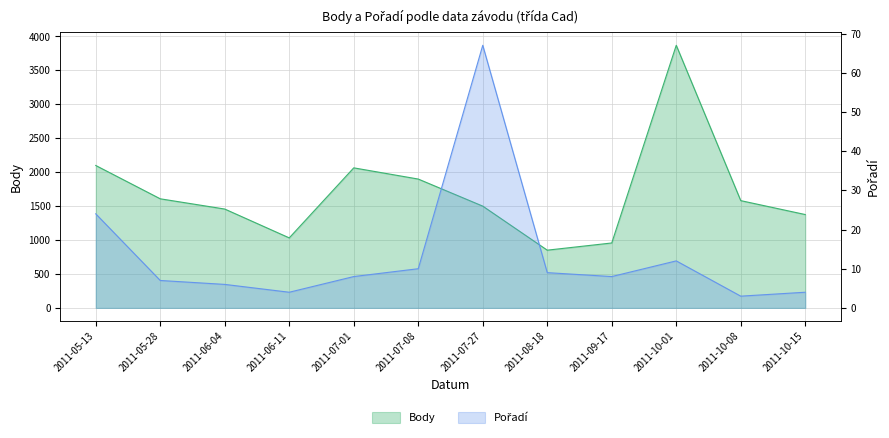

At which label does Pořadí first exceed 8?

2011-05-13